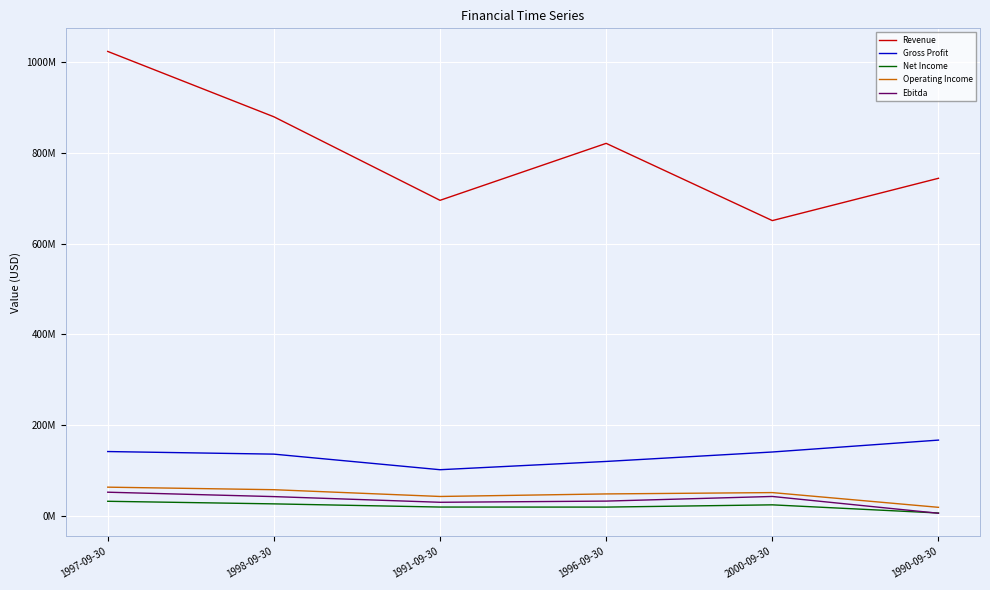

True or false: Net Income and Operating Income cross at least once.

False